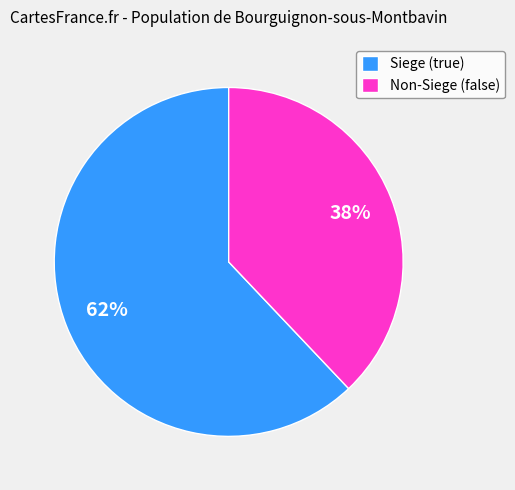

Rank the categories by value from highest to lowest.

Siege (true), Non-Siege (false)